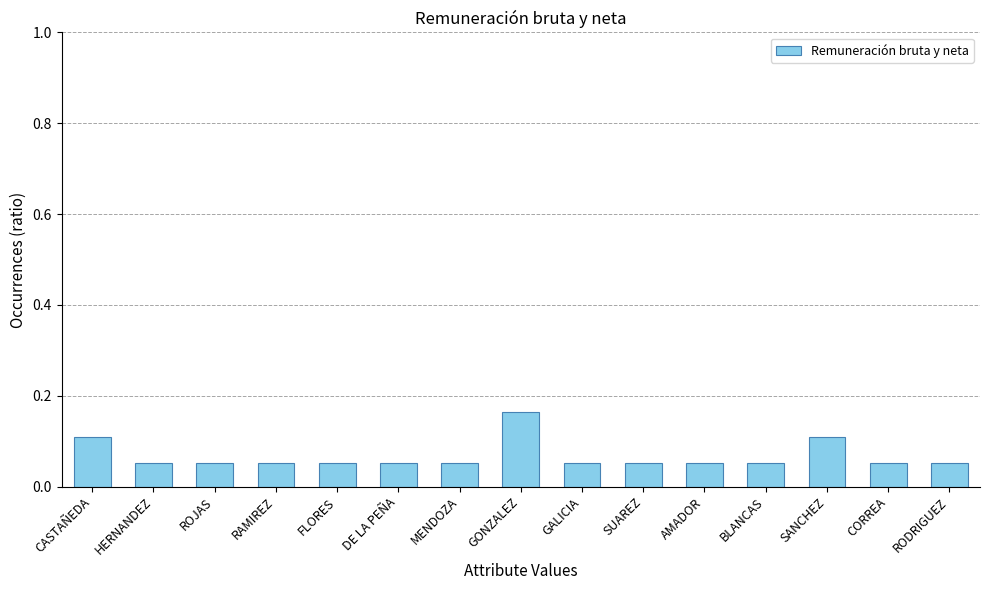

What position from the left is CASTAÑEDA?

1